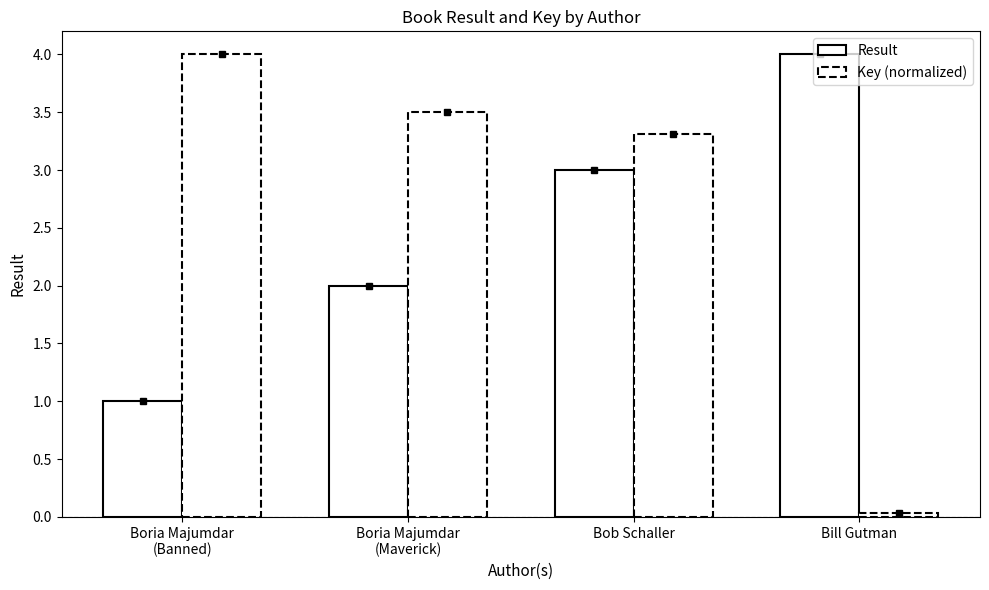

Is the value of Result at Bob Schaller greater than the value of Key (normalized) at Bill Gutman?

Yes